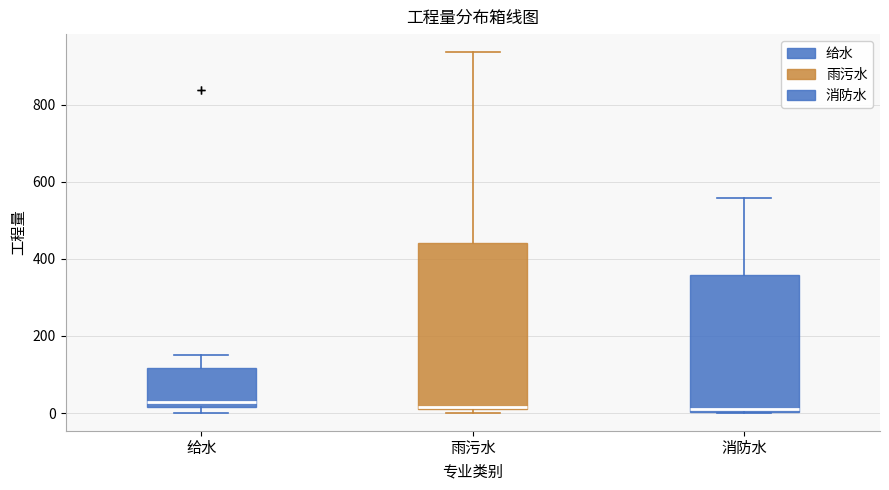

Reading left to right, read every box against the y-axis: the position of its median line, the range the box covers, and the ends of its whiskers. The values are not printed on the chart, so give them approximately, as read against the axis.

给水: median 40, box 20 to 120, whiskers 0 to 160
雨污水: median 20, box 20 to 440, whiskers 0 to 940
消防水: median 20, box 0 to 360, whiskers 0 to 560